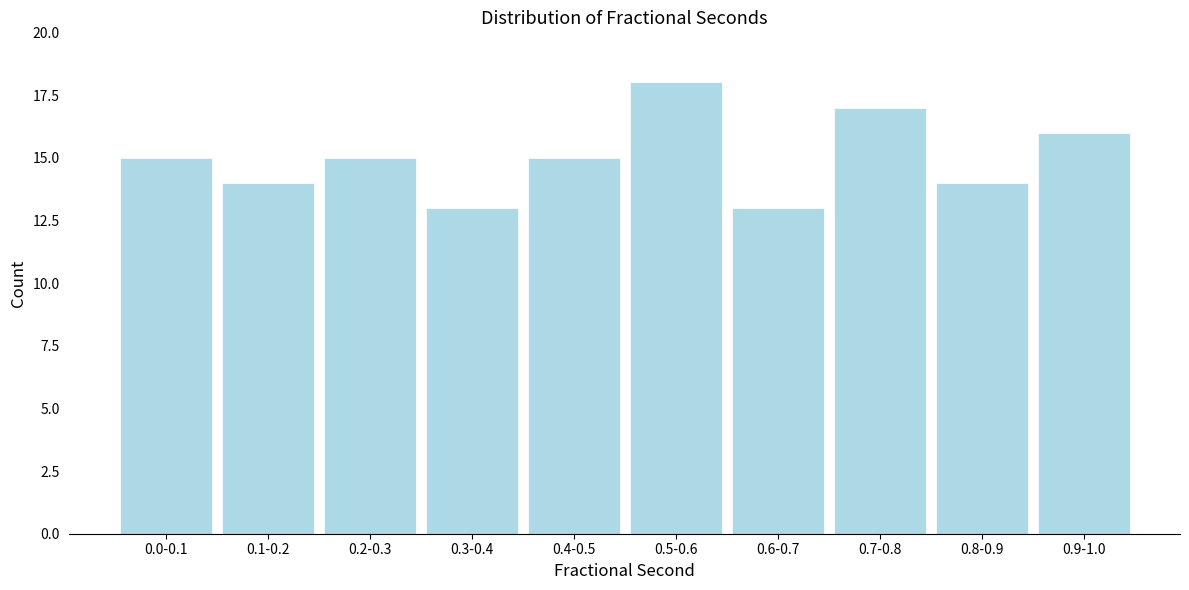

Reading left to right, extract all data points from this chart.

0.0-0.1=15	0.1-0.2=14	0.2-0.3=15	0.3-0.4=13	0.4-0.5=15	0.5-0.6=18	0.6-0.7=13	0.7-0.8=17	0.8-0.9=14	0.9-1.0=16